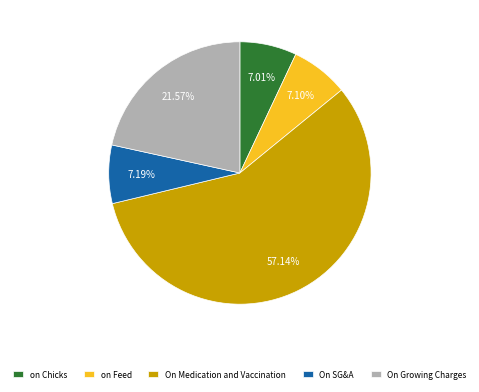

Which category has the biggest portion of the pie?

On Medication and Vaccination